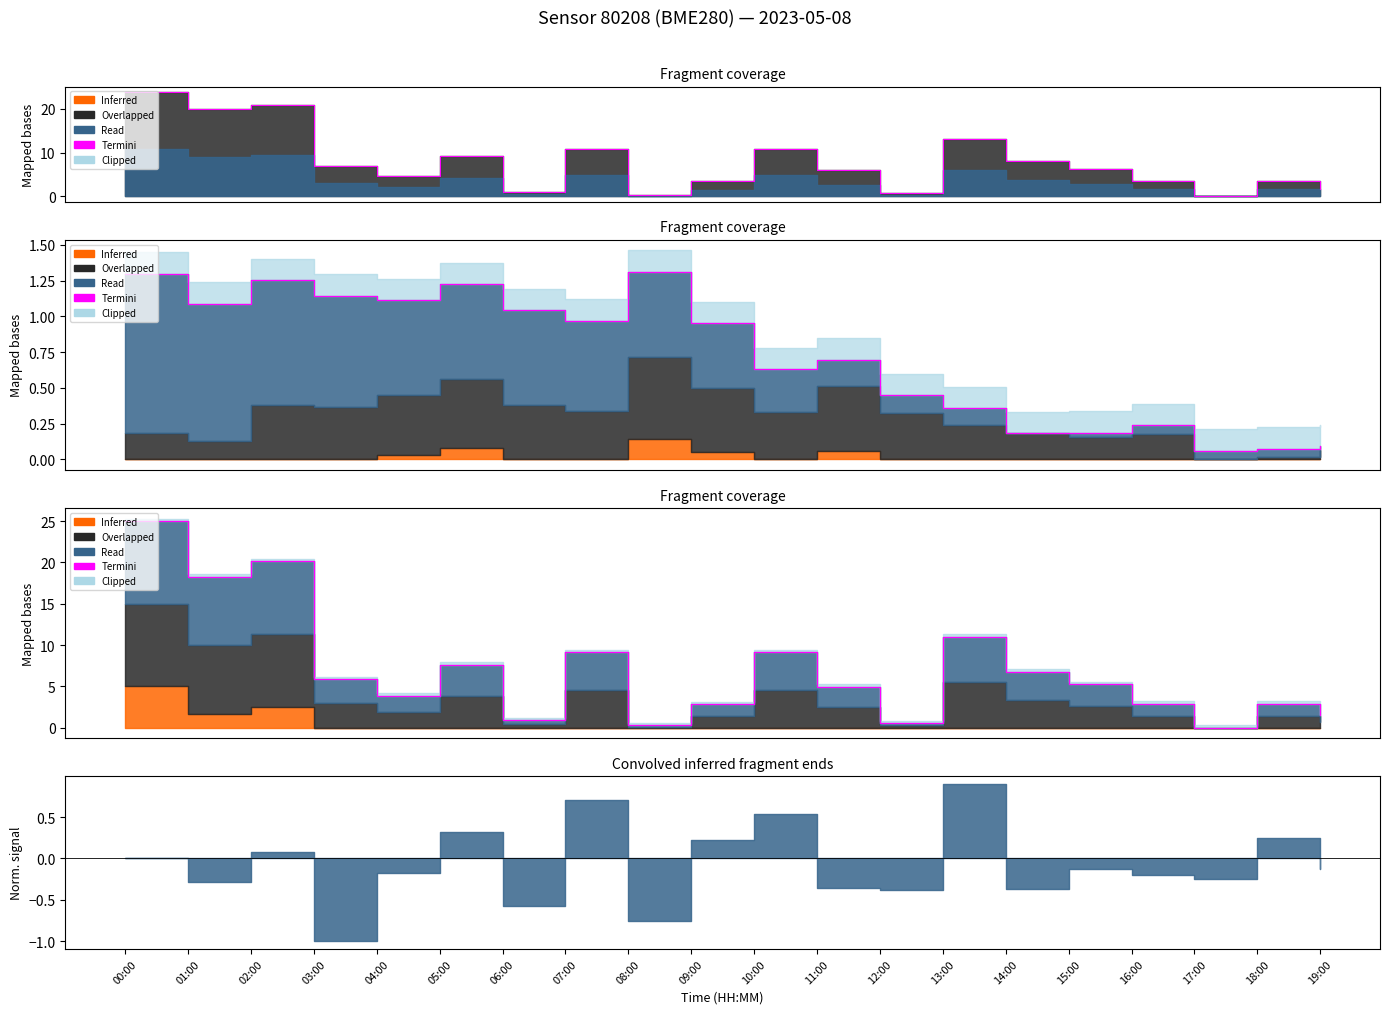

Rank the categories by value from highest to lowest.

00:00, 02:00, 01:00, 13:00, 07:00, 10:00, 05:00, 14:00, 03:00, 15:00, 11:00, 04:00, 16:00, 18:00, 09:00, 19:00, 06:00, 12:00, 08:00, 17:00